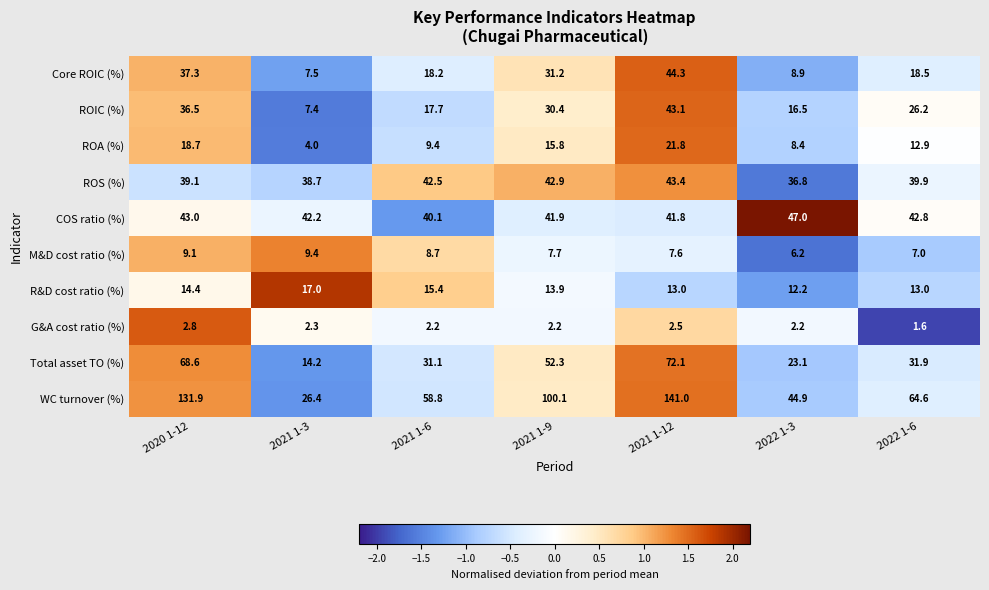

What is the sum of all WC turnover (%) values?

567.7